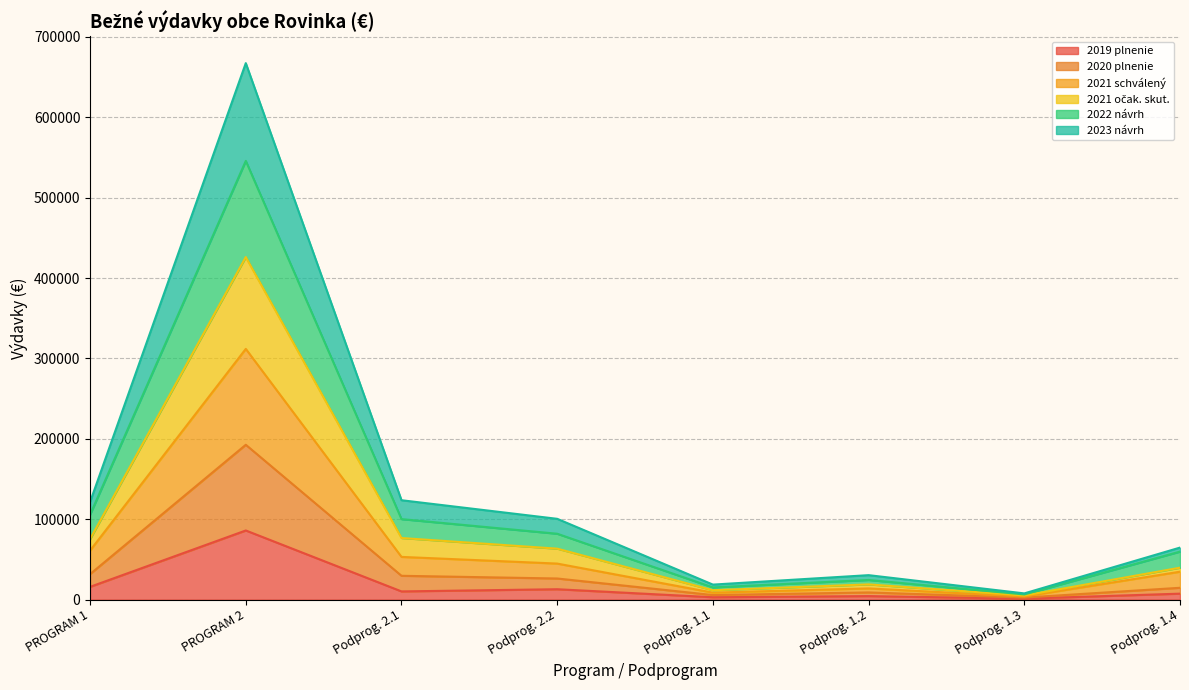

What are all the series names shown in the legend?

2019 plnenie, 2020 plnenie, 2021 schválený, 2021 očak. skut., 2022 návrh, 2023 návrh